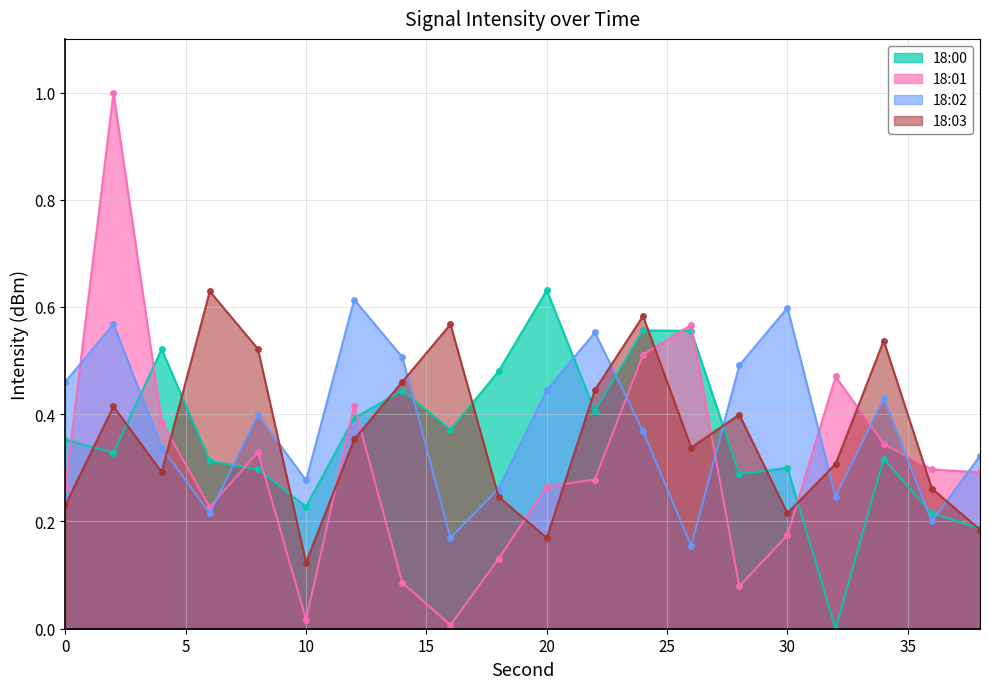

Count the 18:00 values in the range 0 to 1.

20